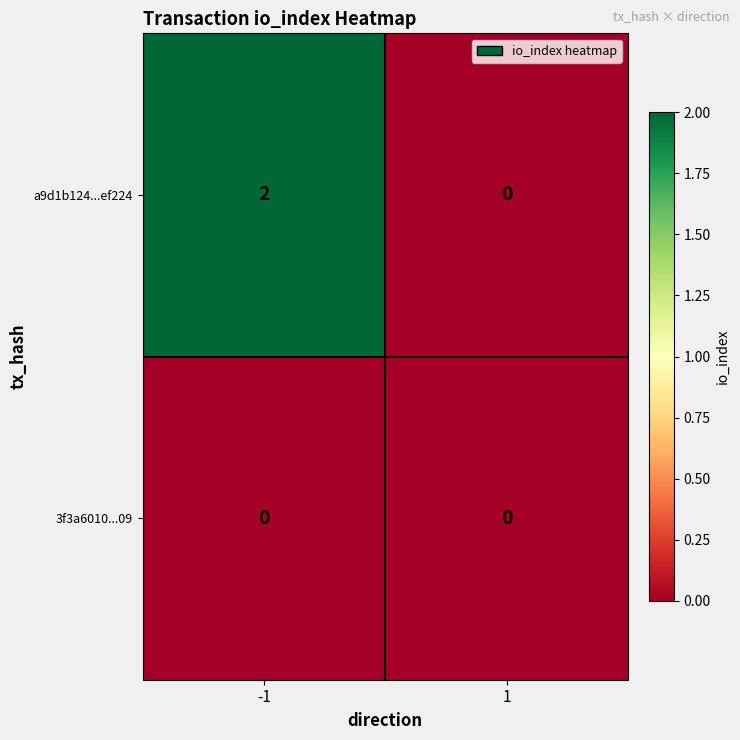

Is the value of a9d1b124...ef224 at -1 greater than the value of 3f3a6010...09 at 1?

Yes